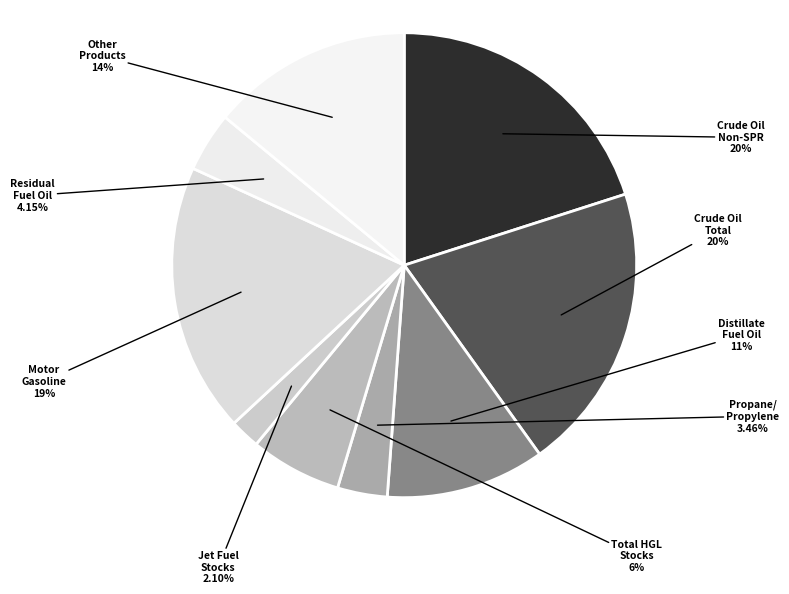

How many slices are in this pie chart?

9